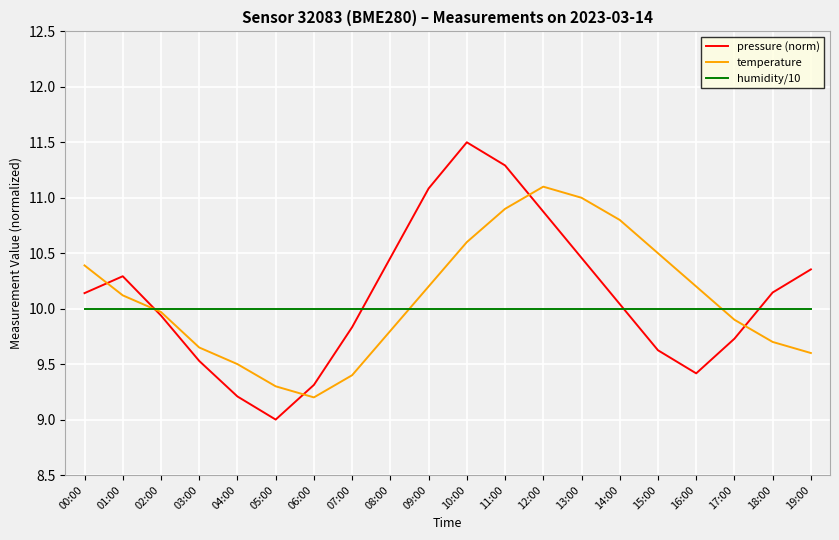

True or false: pressure (norm) and humidity/10 cross at least once.

True